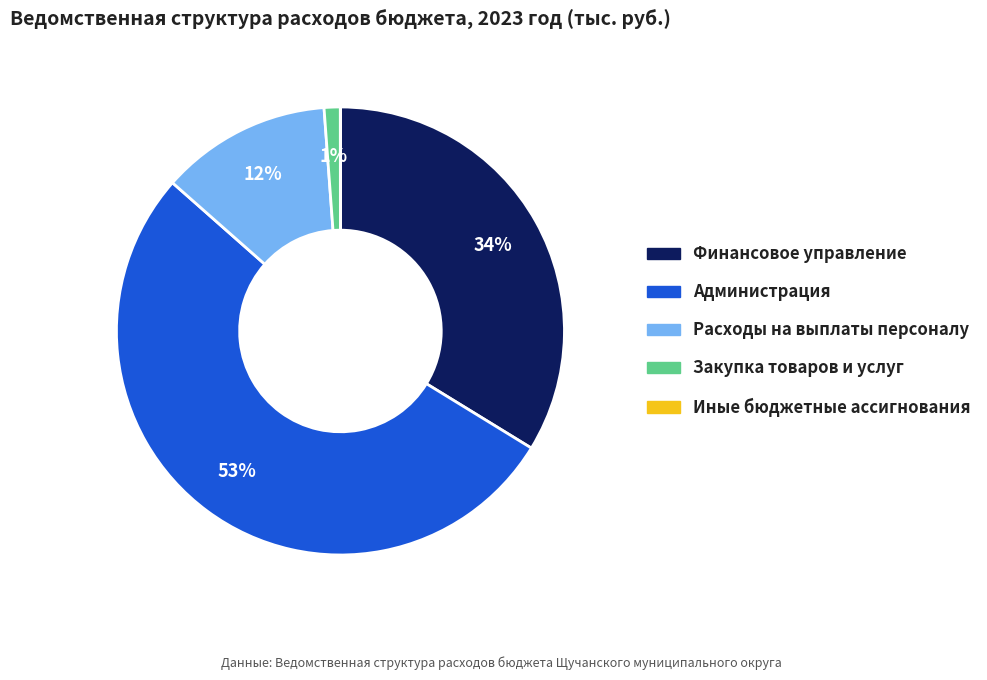

Does any single category account for the majority?

Yes